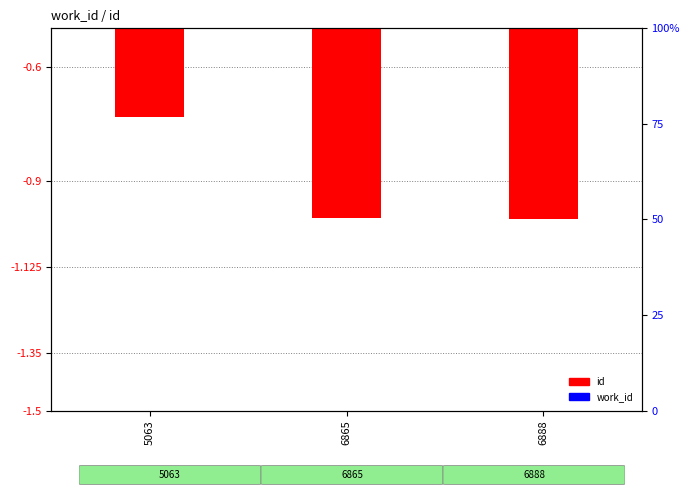

Reading left to right, extract all data points from this chart.

id: 5063=-0.7	6865=-1.0	6888=-1.0
work_id: 5063=-0.1	6865=-0.1	6888=-0.1